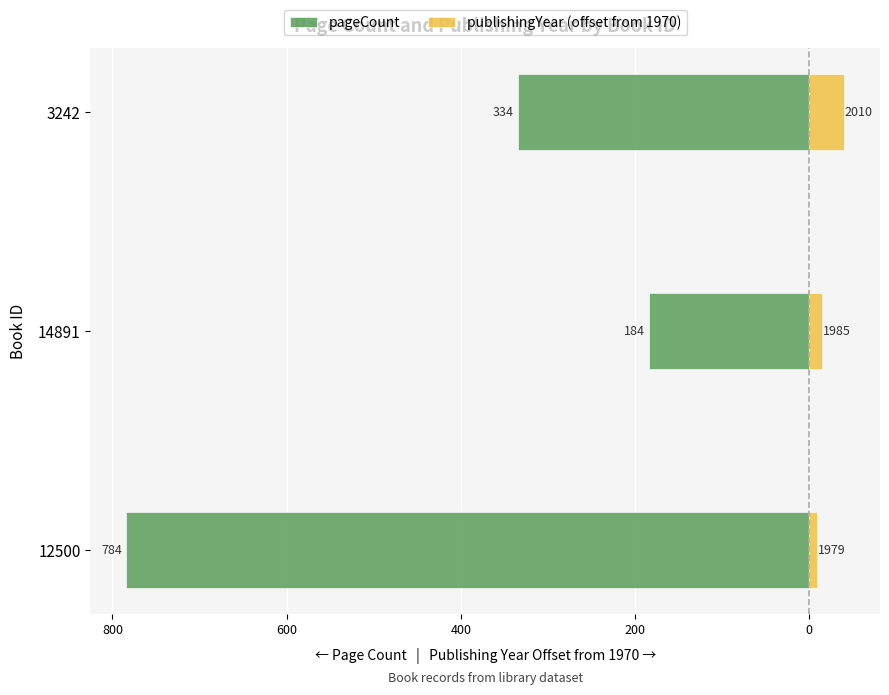

Rank the series at 600 from lowest to highest value.

pageCount, publishingYear (offset from 1970)